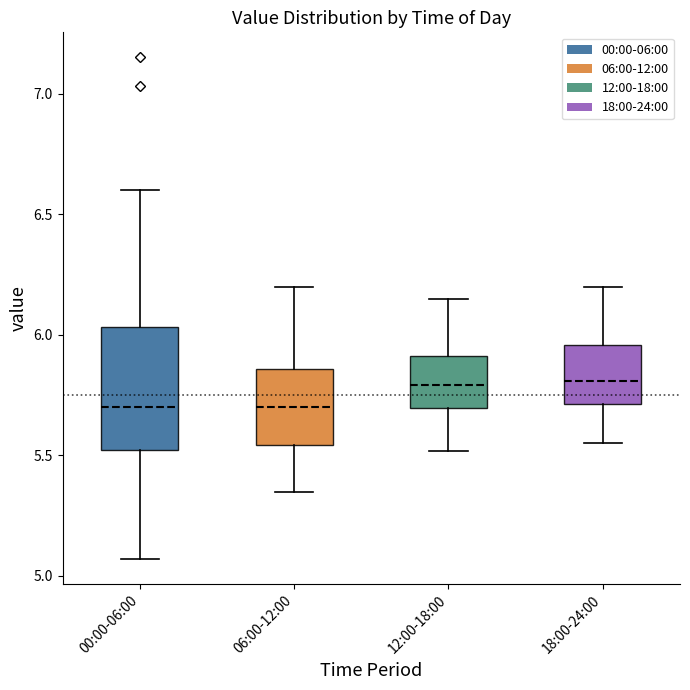

Where does the upper whisker of the box for 06:00-12:00 end on the y-axis? The values are not printed on the chart, so give them approximately, as read against the axis.

6.20